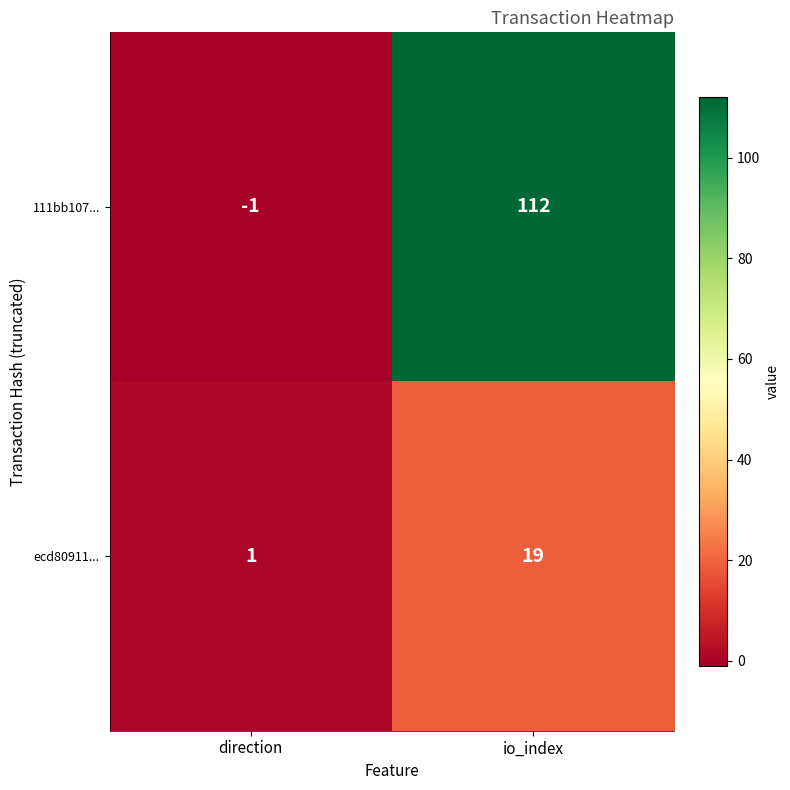

What is the minimum value shown in the chart?

-1